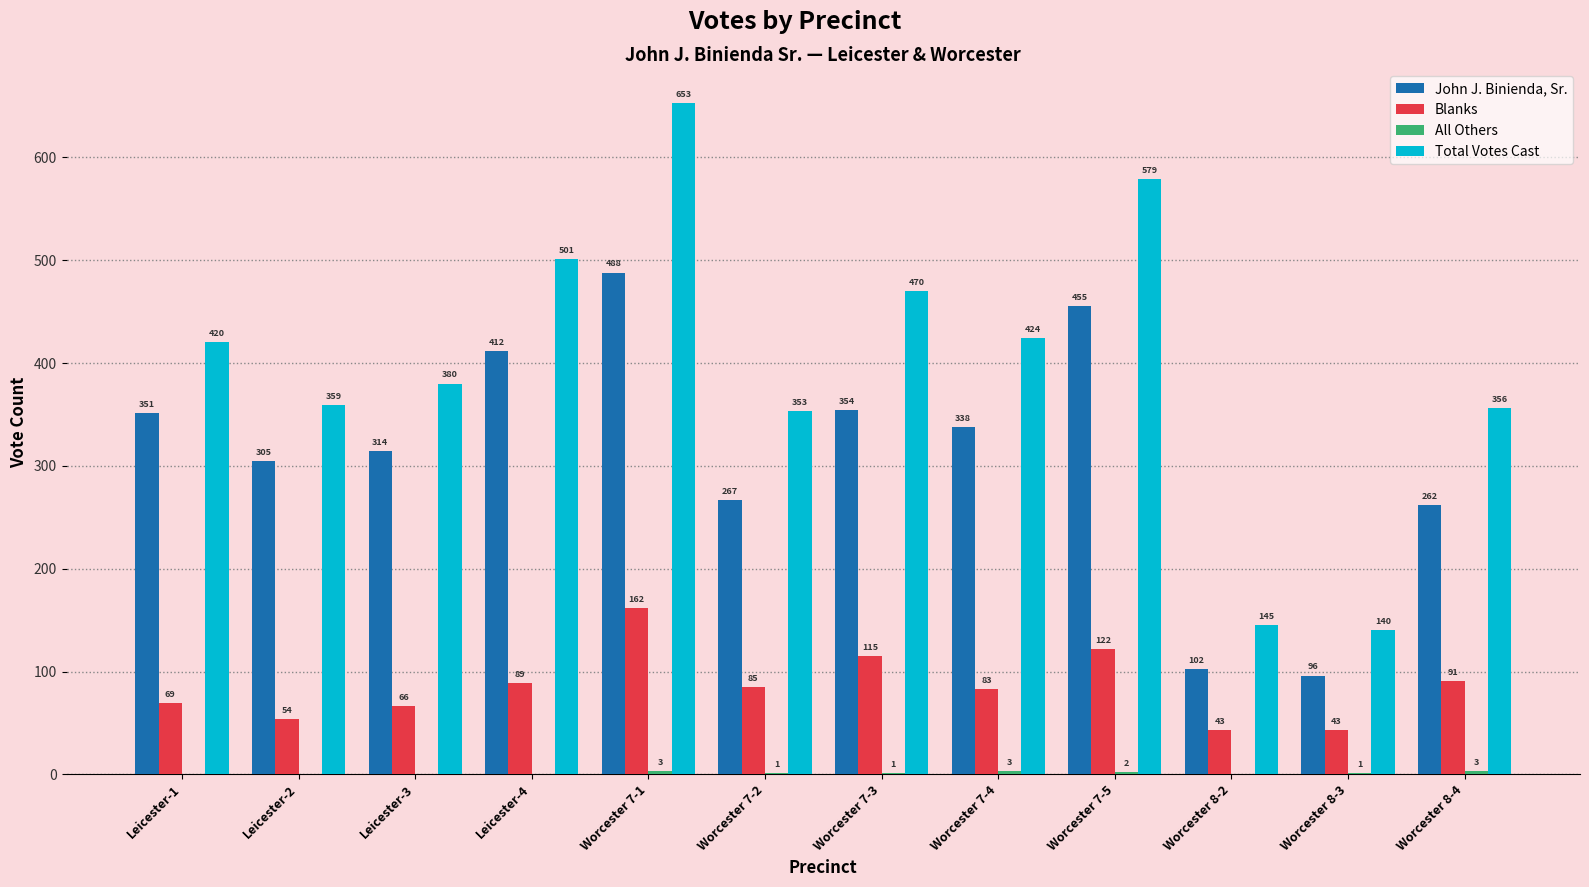

What is the average value of the John J. Binienda, Sr. series?

312